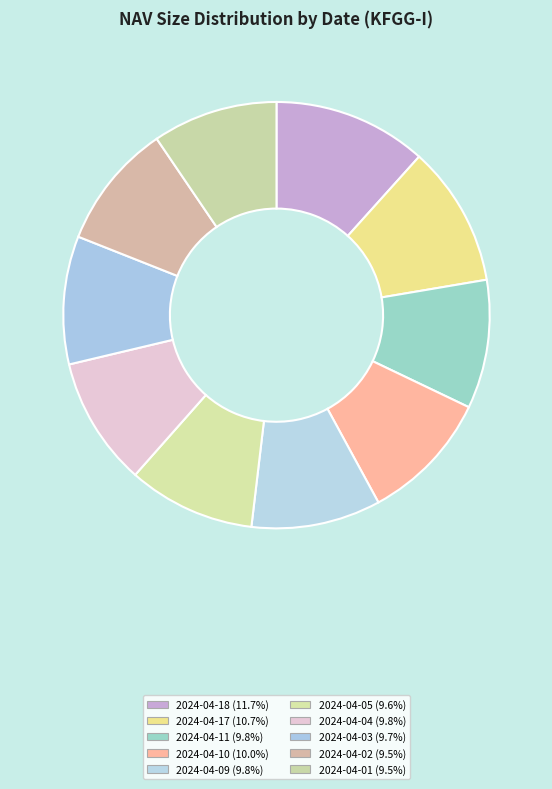

What portion of the pie excludes 2024-04-10?

90.0%